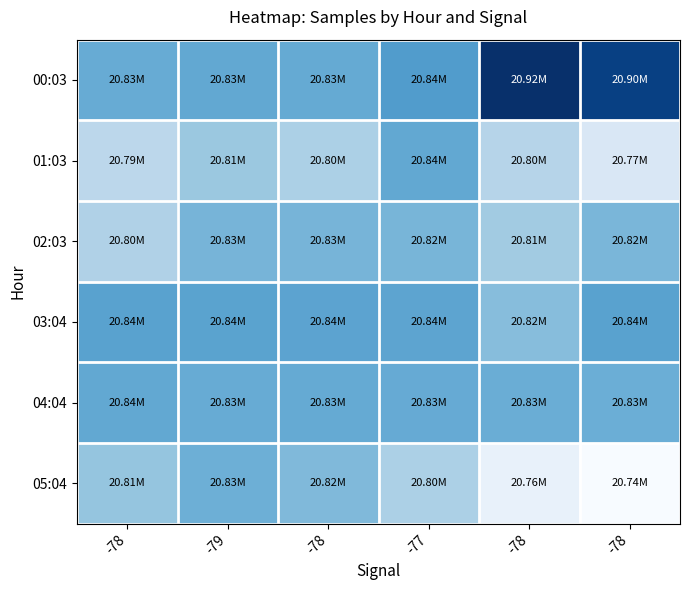

Reading left to right, list all the values displayed in this chart.

00:03: -78=20832048	-79=20834948	-78=20833561	-77=20843354	-78=20916137	-78=20904782
01:03: -78=20792728	-79=20809919	-78=20801463	-77=20835096	-78=20796196	-78=20770682
02:03: -78=20799225	-79=20825599	-78=20825267	-77=20824801	-78=20806961	-78=20824242
03:04: -78=20839617	-79=20838940	-78=20838150	-77=20837560	-78=20818985	-78=20839617
04:04: -78=20835223	-79=20831919	-78=20833436	-77=20832815	-78=20830820	-78=20829963
05:04: -78=20812812	-79=20829691	-78=20821475	-77=20801148	-78=20757328	-78=20744986